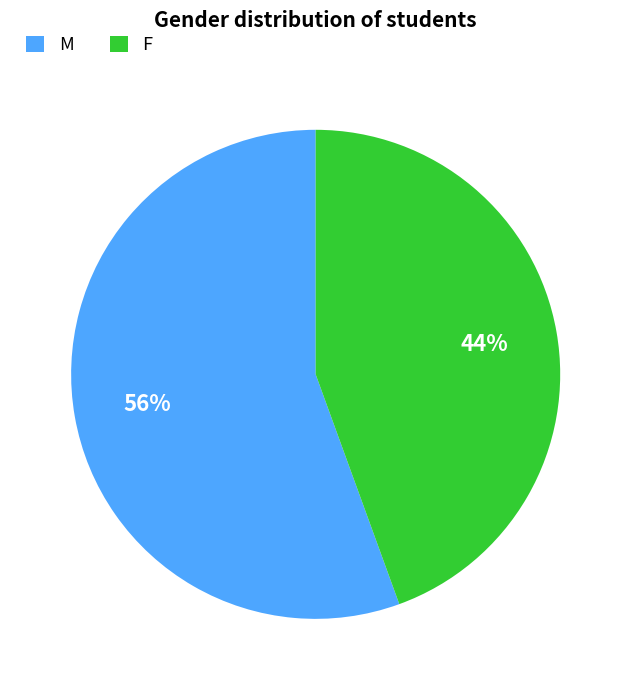

What percentage is the F slice, to the nearest percent?

44%